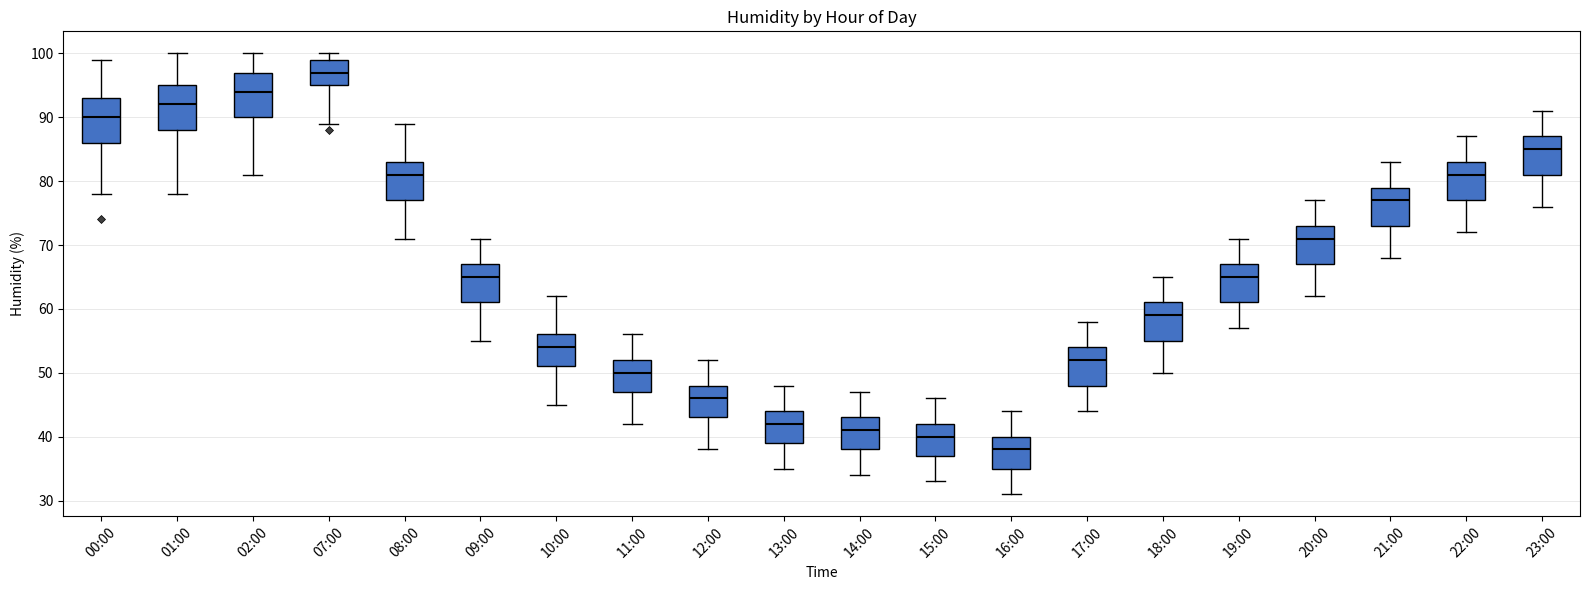

Reading left to right, transcribe this box plot: for each box, give where its median line is, the range the box spans, and where its two whiskers end, as read against the y-axis. The values are not printed on the chart, so give them approximately, as read against the axis.

00:00: median 90, box 86 to 93, whiskers 78 to 99
01:00: median 92, box 88 to 95, whiskers 78 to 100
02:00: median 94, box 90 to 97, whiskers 81 to 100
07:00: median 97, box 95 to 99, whiskers 89 to 100
08:00: median 81, box 77 to 83, whiskers 71 to 89
09:00: median 65, box 61 to 67, whiskers 55 to 71
10:00: median 54, box 51 to 56, whiskers 45 to 62
11:00: median 50, box 47 to 52, whiskers 42 to 56
12:00: median 46, box 43 to 48, whiskers 38 to 52
13:00: median 42, box 39 to 44, whiskers 35 to 48
14:00: median 41, box 38 to 43, whiskers 34 to 47
15:00: median 40, box 37 to 42, whiskers 33 to 46
16:00: median 38, box 35 to 40, whiskers 31 to 44
17:00: median 52, box 48 to 54, whiskers 44 to 58
18:00: median 59, box 55 to 61, whiskers 50 to 65
19:00: median 65, box 61 to 67, whiskers 57 to 71
20:00: median 71, box 67 to 73, whiskers 62 to 77
21:00: median 77, box 73 to 79, whiskers 68 to 83
22:00: median 81, box 77 to 83, whiskers 72 to 87
23:00: median 85, box 81 to 87, whiskers 76 to 91